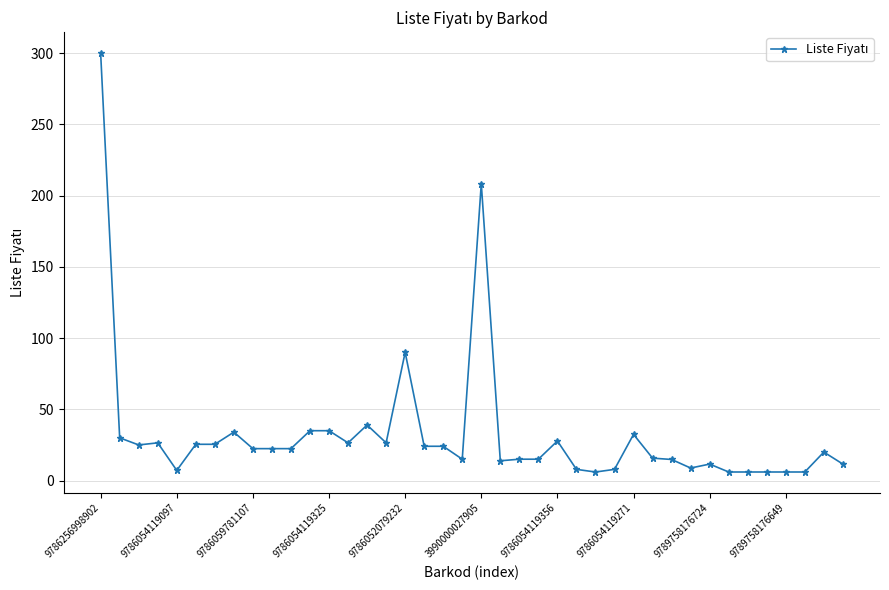

True or false: there are more than 0 points higher than both neighbors.

True